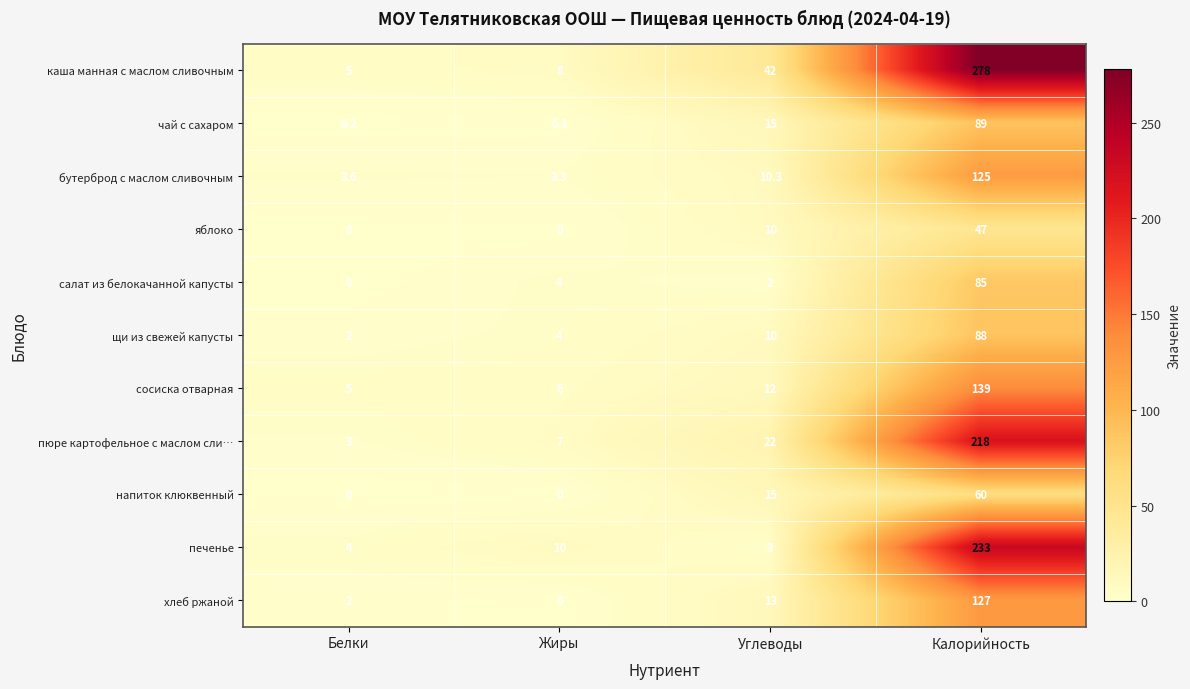

Which series has the largest range (max minus min)?

каша манная с маслом сливочным